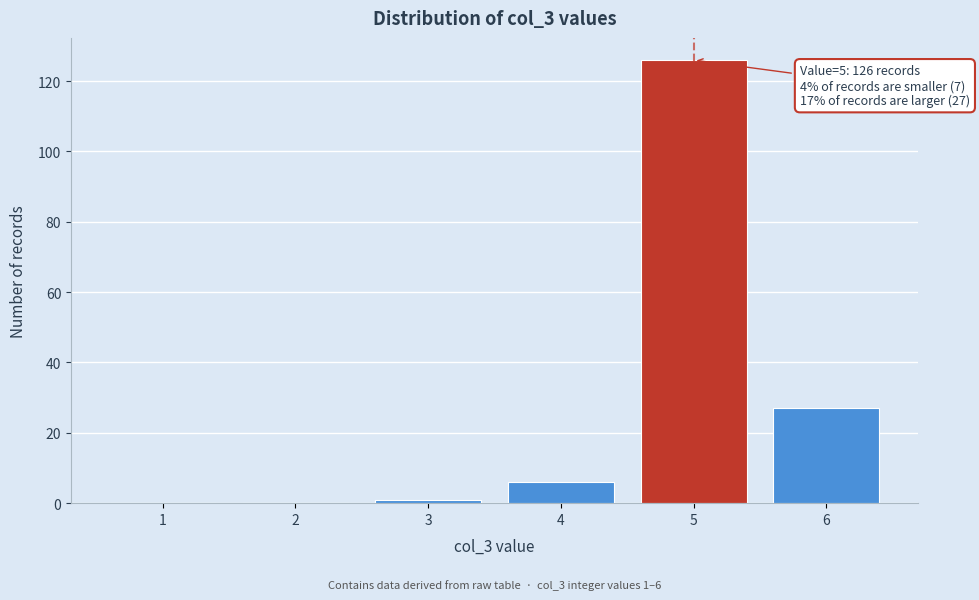

Reading left to right, what are all the values shown in this chart?

1=0	2=0	3=1	4=6	5=126	6=27